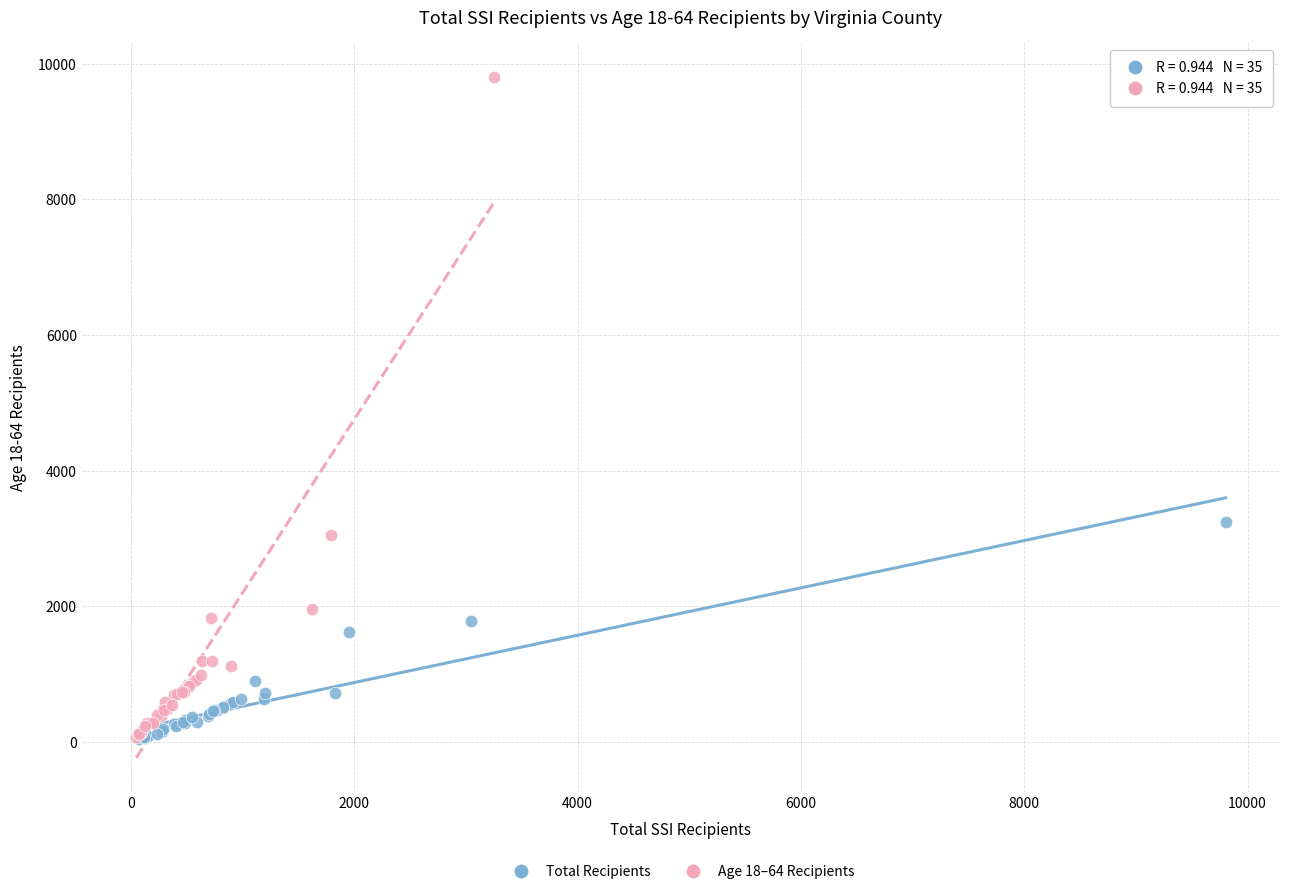

Which series reaches the maximum Y coordinate?

Age 18–64 Recipients